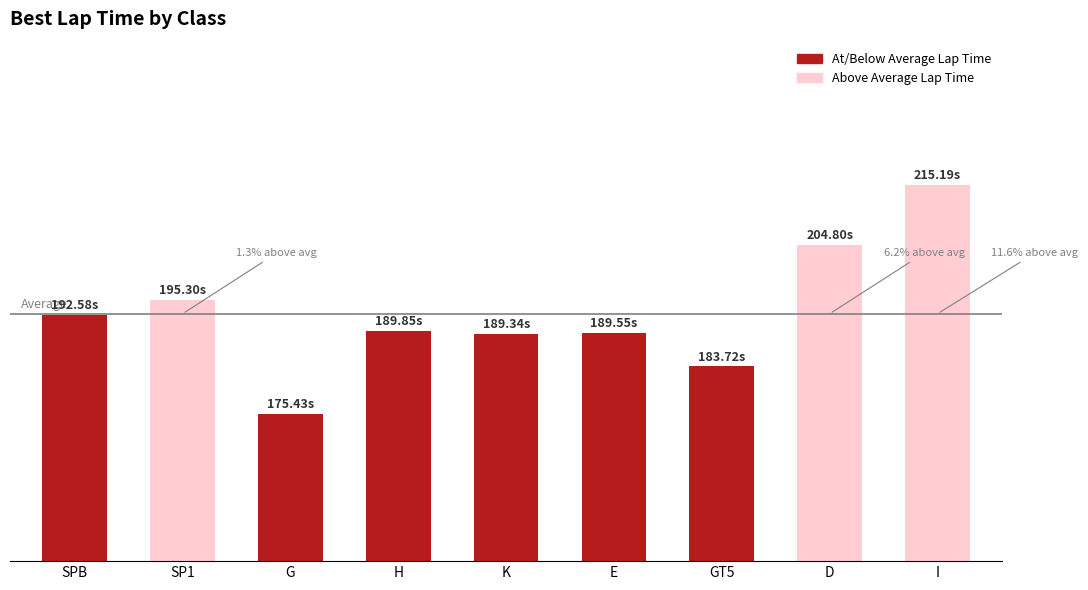

List the labels in order of value, largest first.

I, D, SP1, SPB, H, E, K, GT5, G